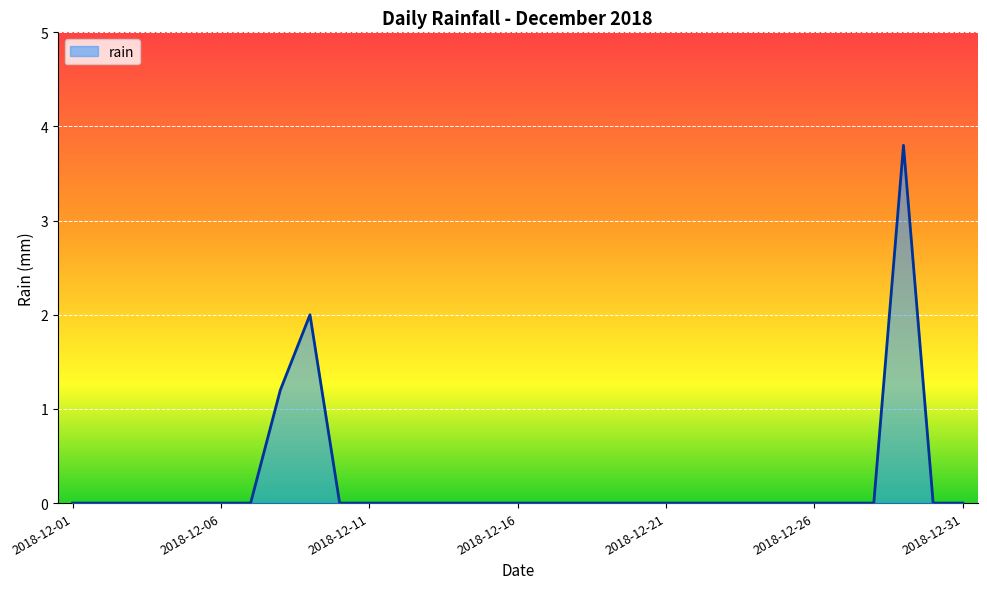

How many lines are shown in the chart?

1